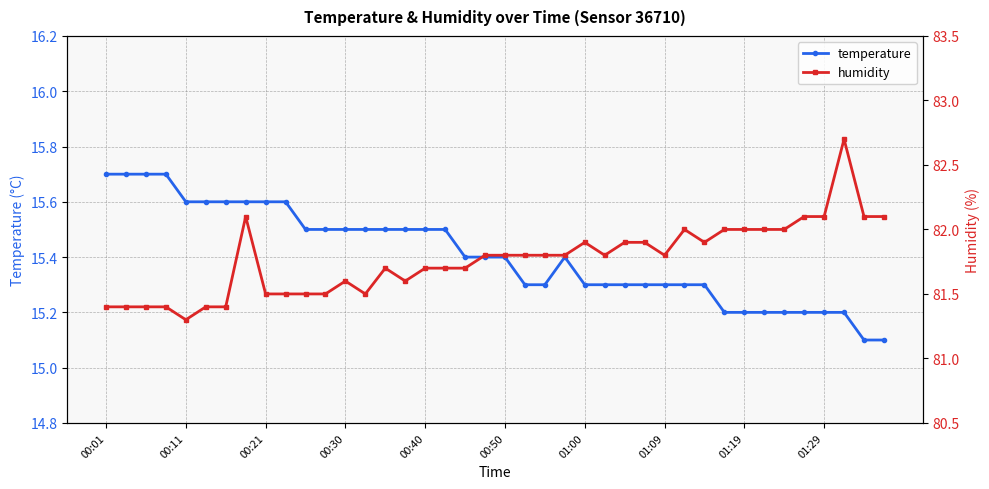

True or false: humidity and temperature intersect in this chart.

False